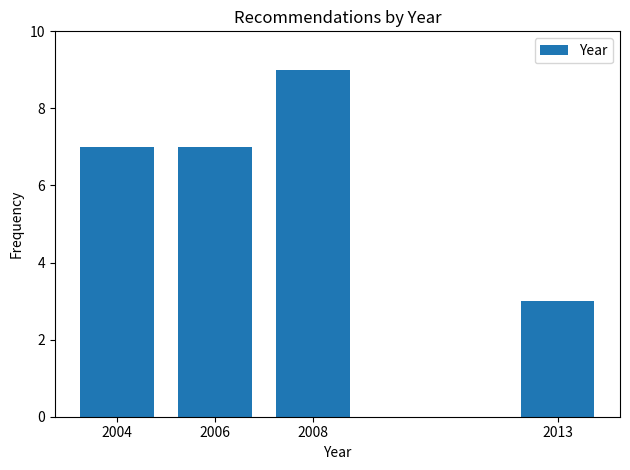

Reading left to right, extract all data points from this chart.

7	7	9	3